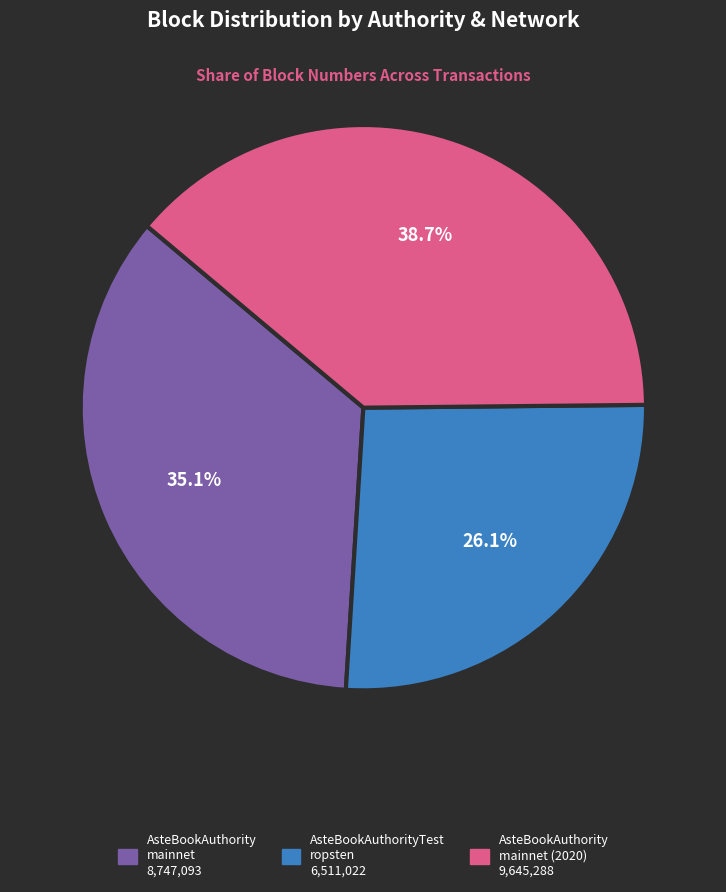

Is there any slice that represents more than half of the pie?

No